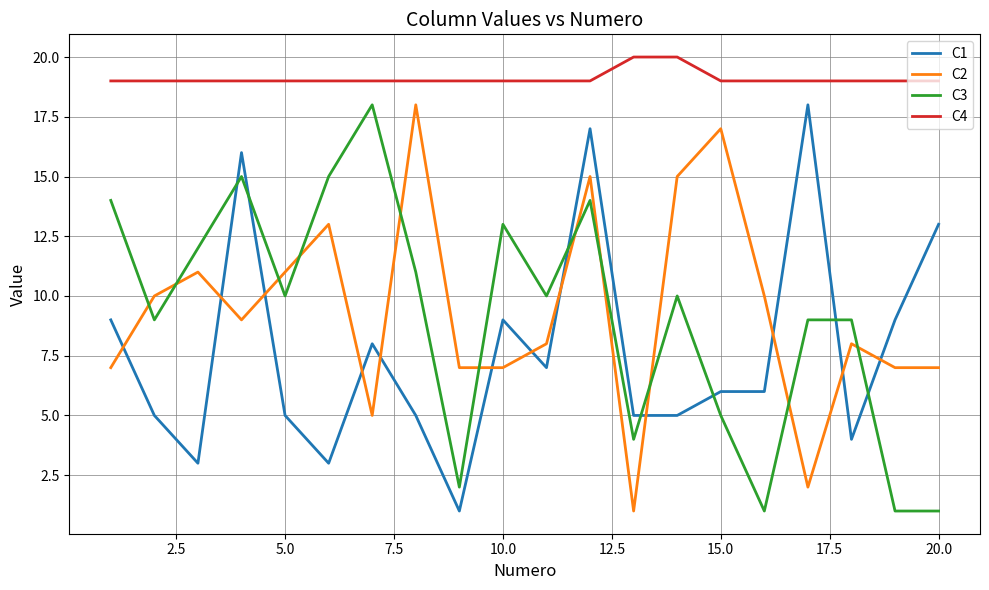

True or false: C1 and C4 intersect in this chart.

False